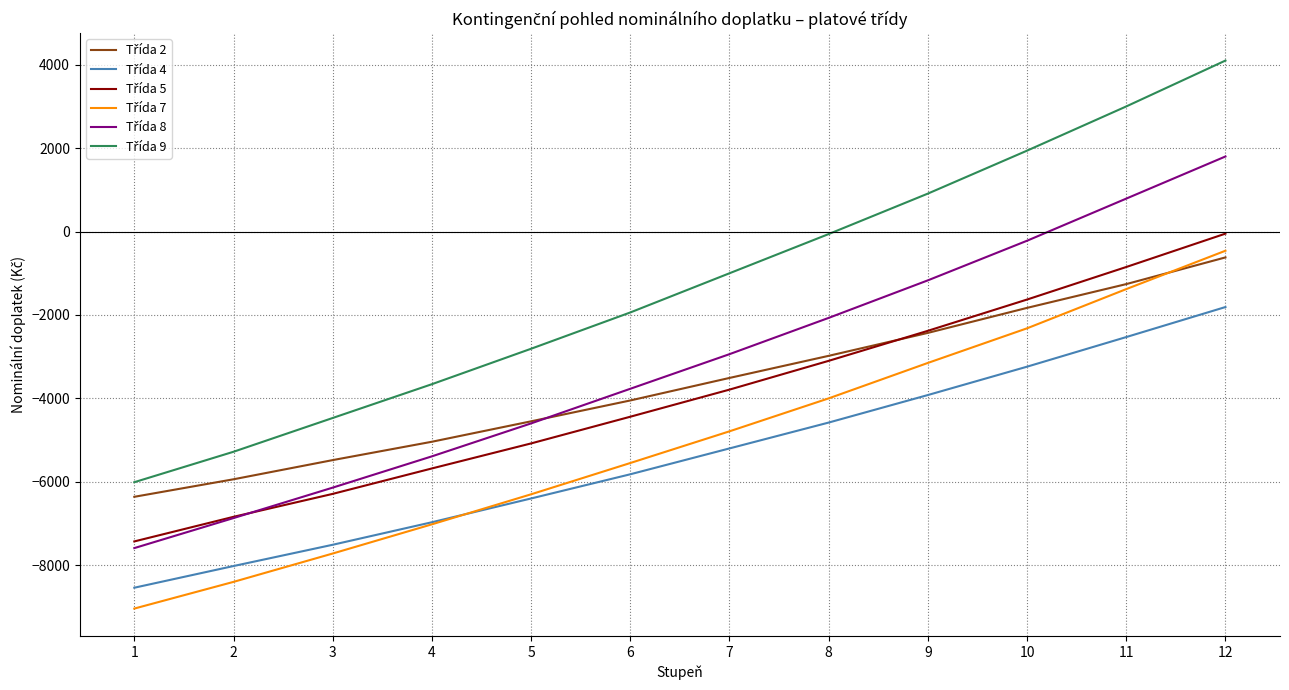

What is the minimum value shown in the chart?

-9040